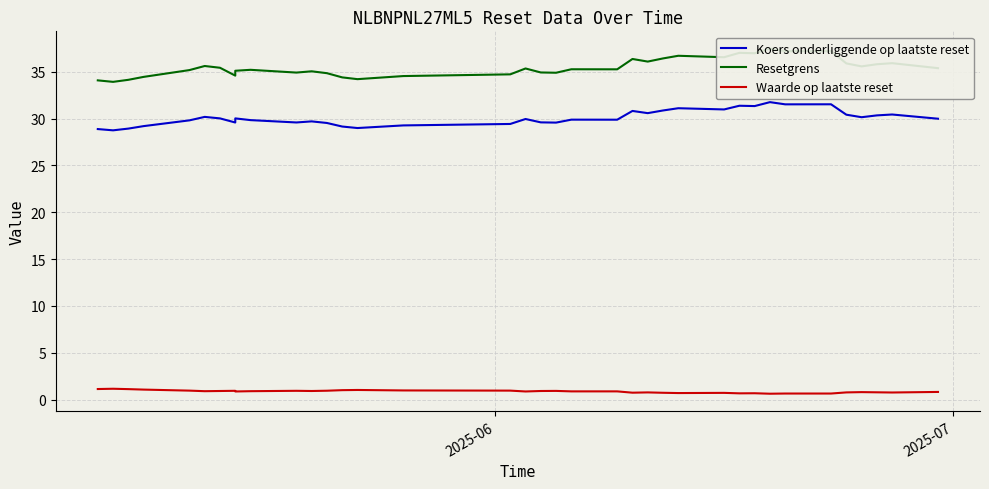

How many values in the Koers onderliggende op laatste reset series are below 29?

4